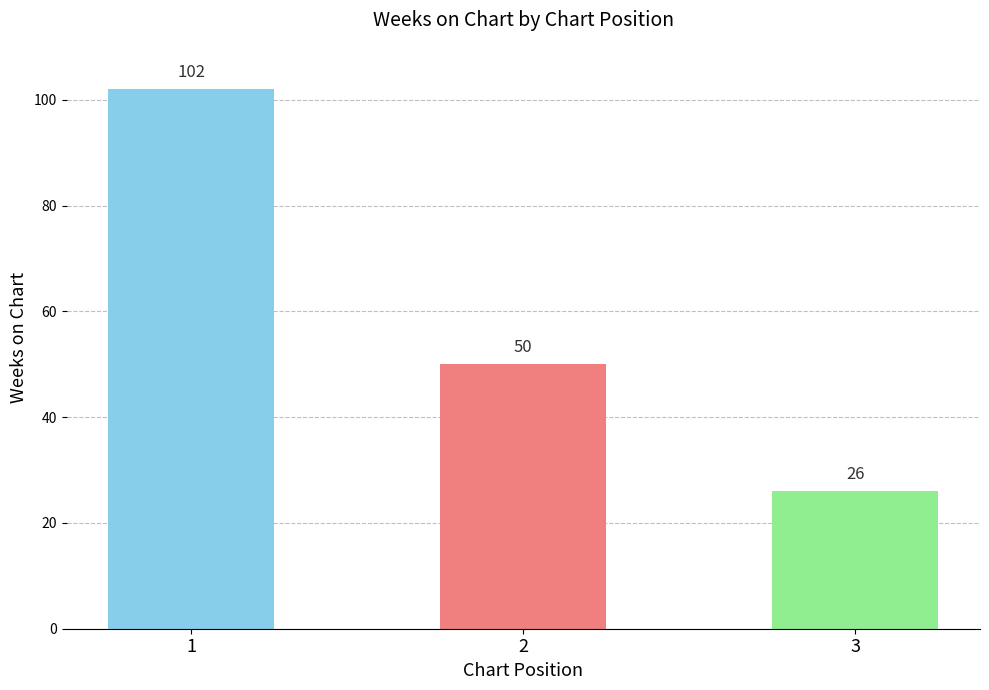

How many series are shown in this chart?

1